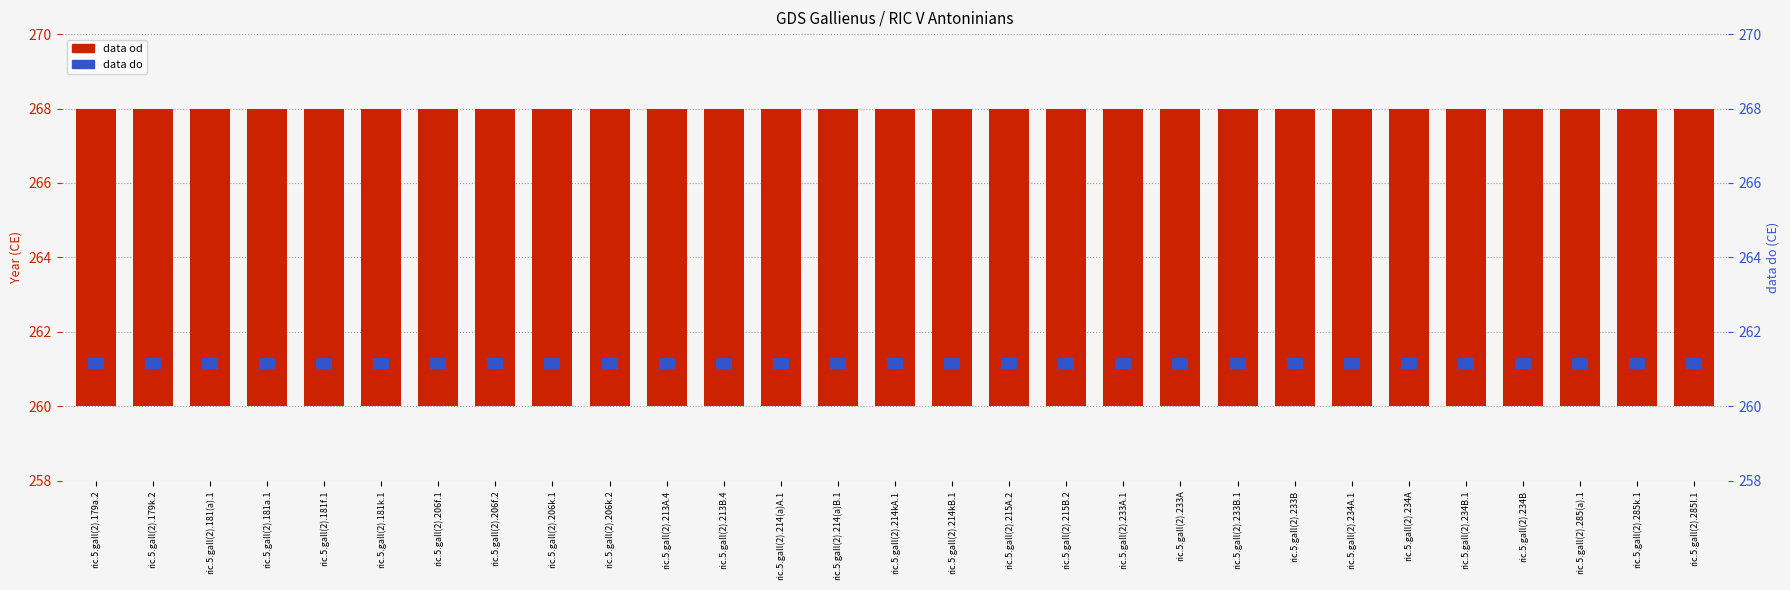

The data od series shows 12.1 at ric.5.gall(2).181a.1. True or false?

False